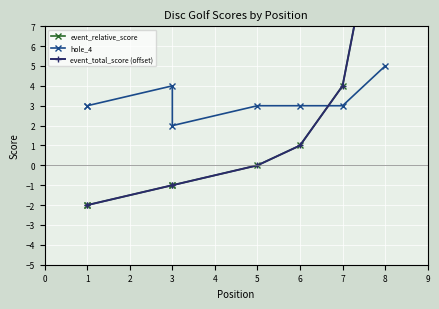

True or false: event_total_score (offset) has more than 0 interior local peaks.

False